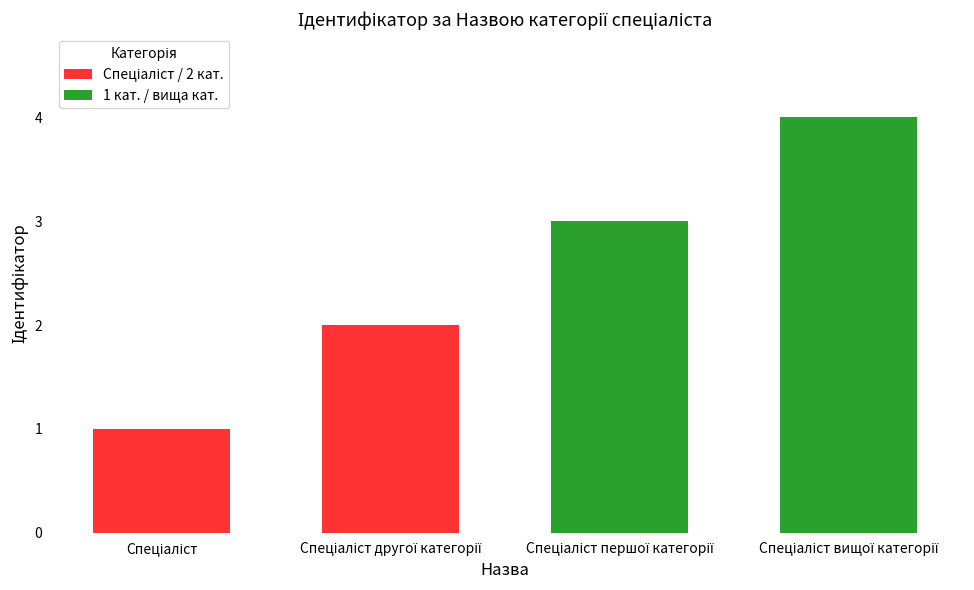

Rank the categories by value from highest to lowest.

Спеціаліст вищої категорії, Спеціаліст першої категорії, Спеціаліст другої категорії, Спеціаліст